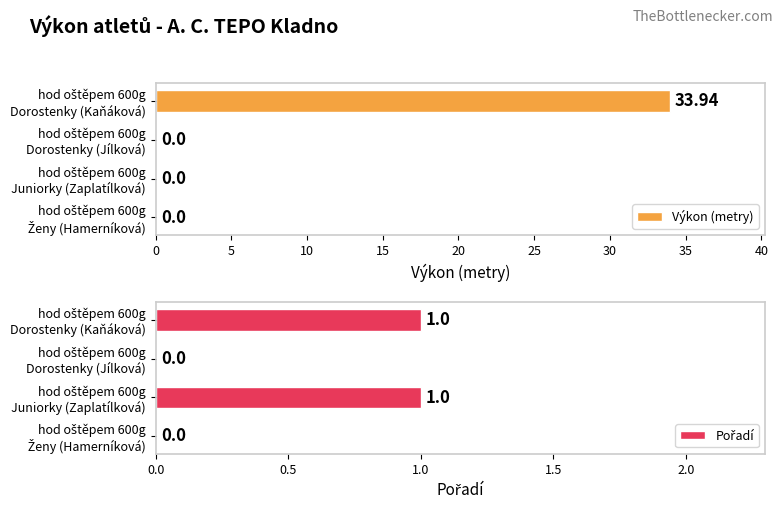

What is the sum of all Výkon (metry) values?

33.9